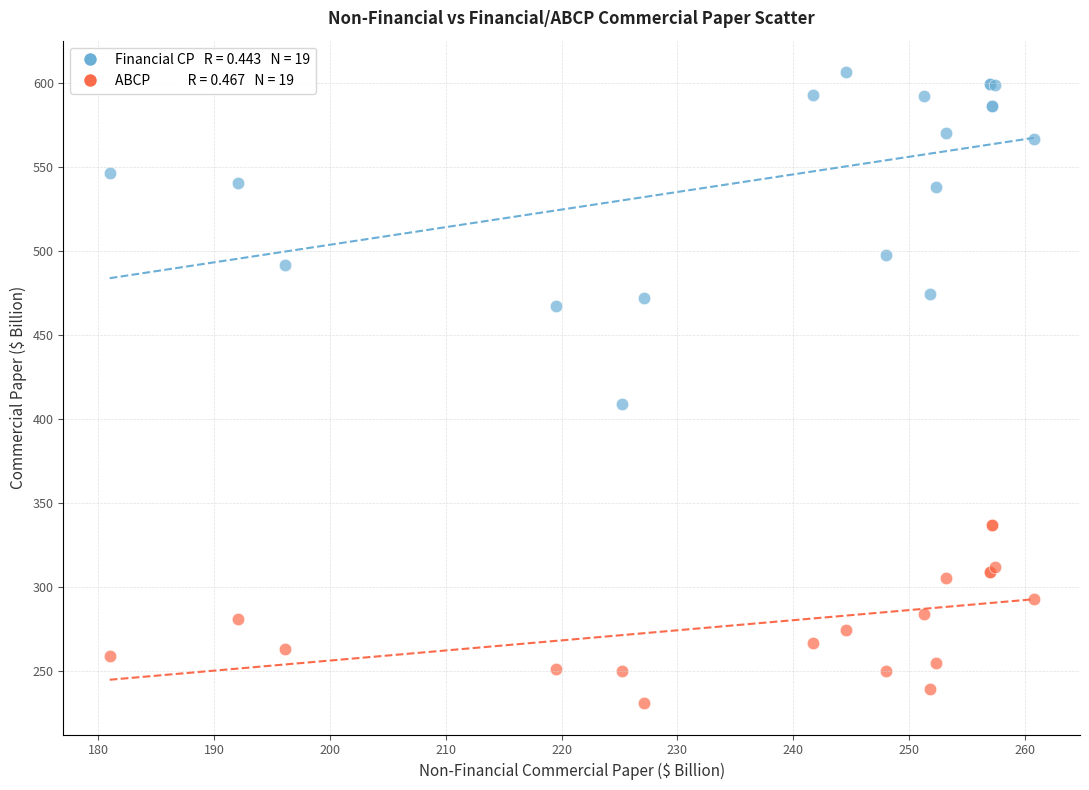

Across all series, what Y value is closest to 418?

409.3